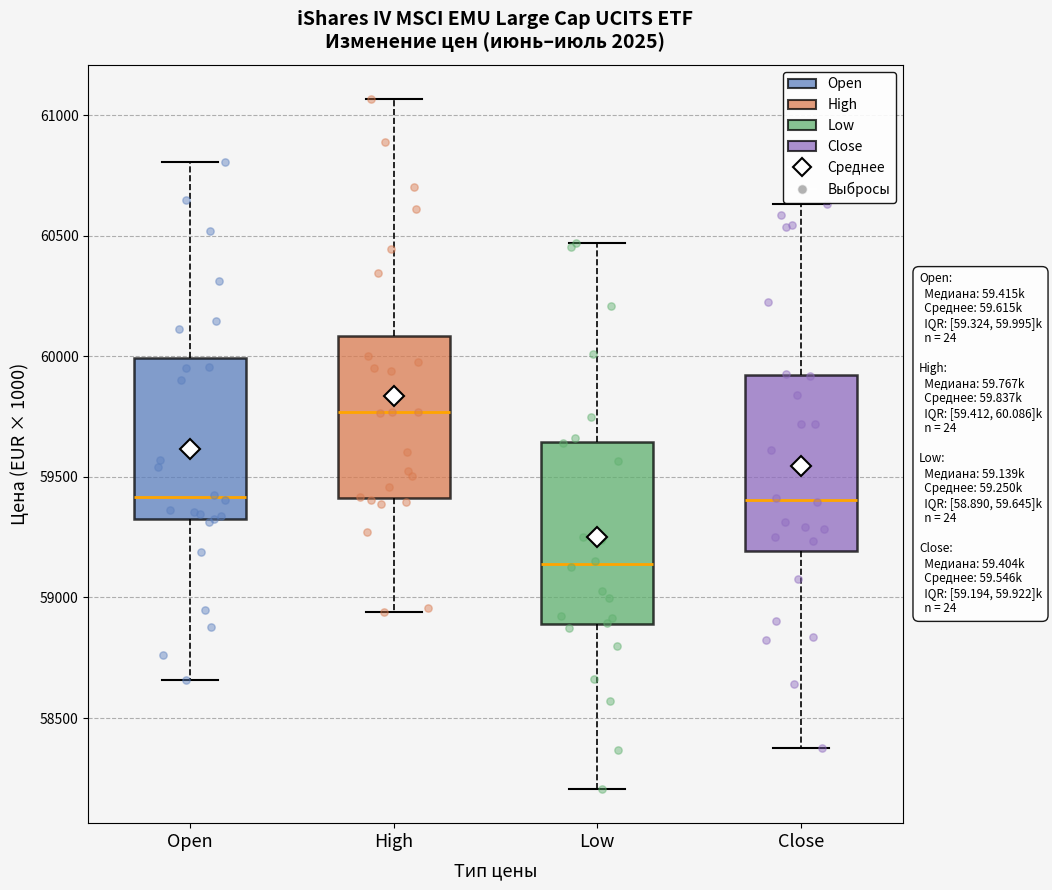

Reading left to right, read every box against the y-axis: the position of its median line, the range the box covers, and the ends of its whiskers. The values are not printed on the chart, so give them approximately, as read against the axis.

Open: median 59400, box 59300 to 60000, whiskers 58650 to 60800
High: median 59750, box 59400 to 60100, whiskers 58950 to 61050
Low: median 59150, box 58900 to 59650, whiskers 58200 to 60450
Close: median 59400, box 59200 to 59900, whiskers 58400 to 60650